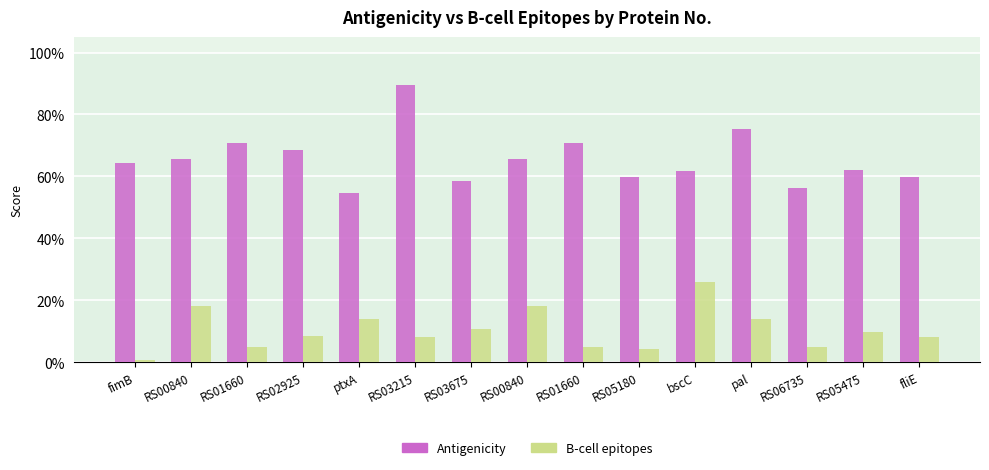

List the series in order of their peak value, highest first.

Antigenicity, B-cell epitopes